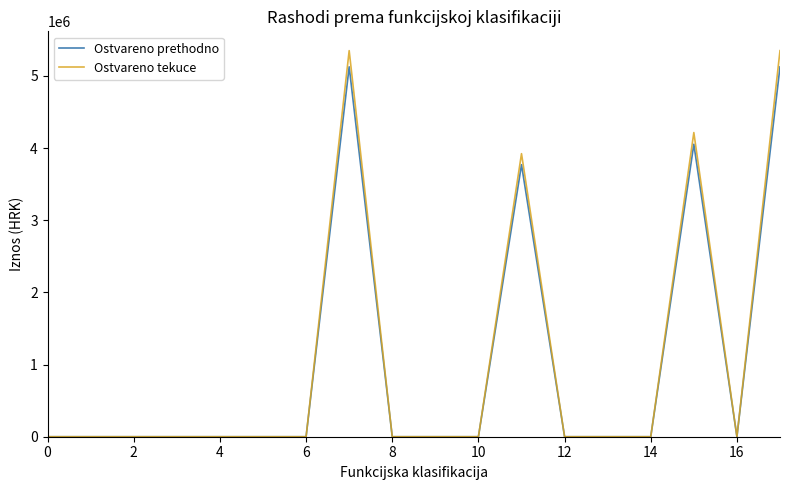

What are all the series names shown in the legend?

Ostvareno prethodno, Ostvareno tekuce